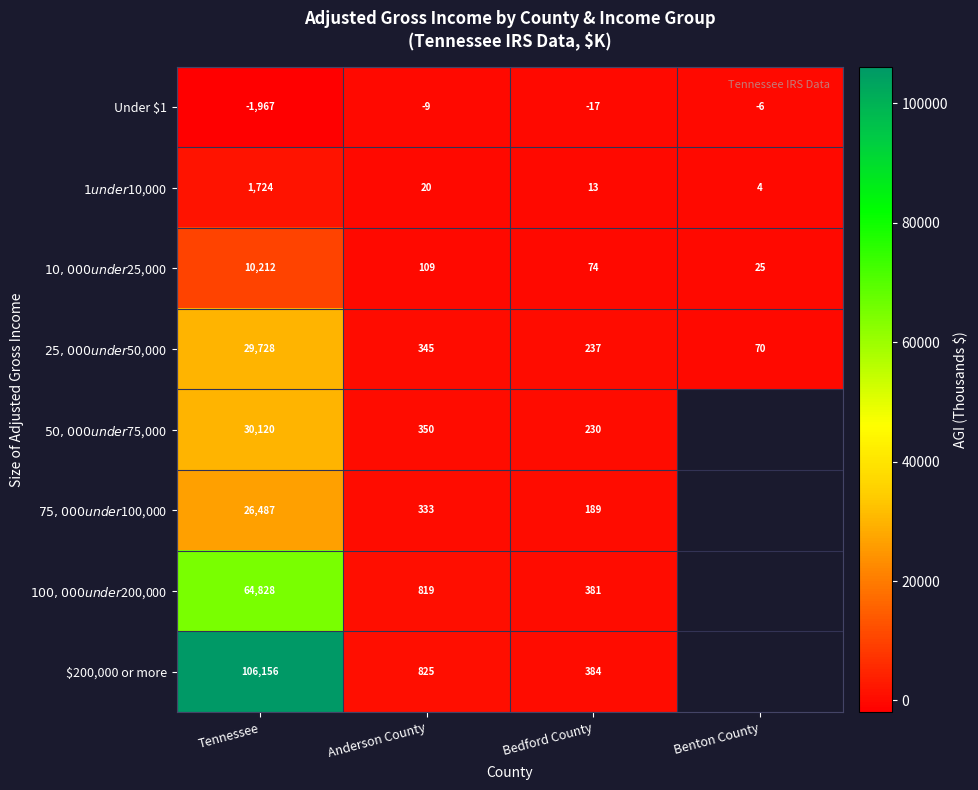

How many values in the Under $1 series are below -9?

2